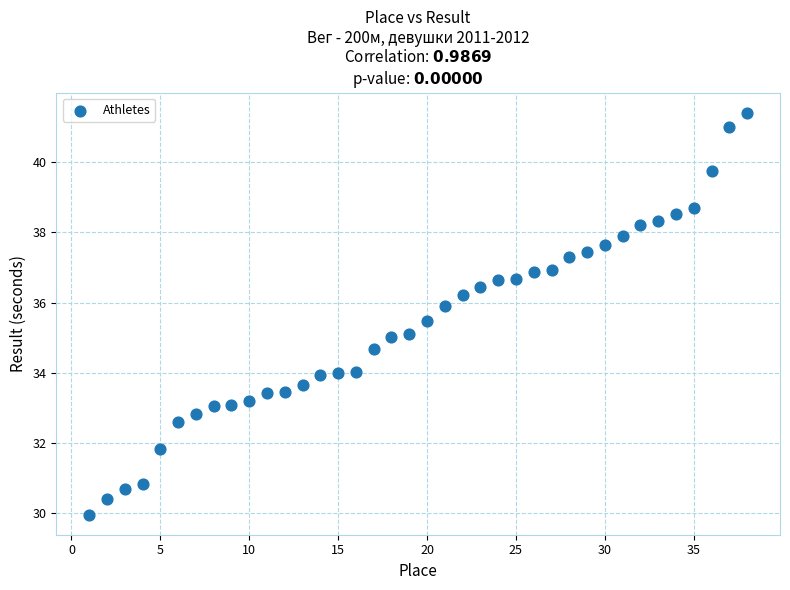

What is the range of X values (max minus min)?

37.0